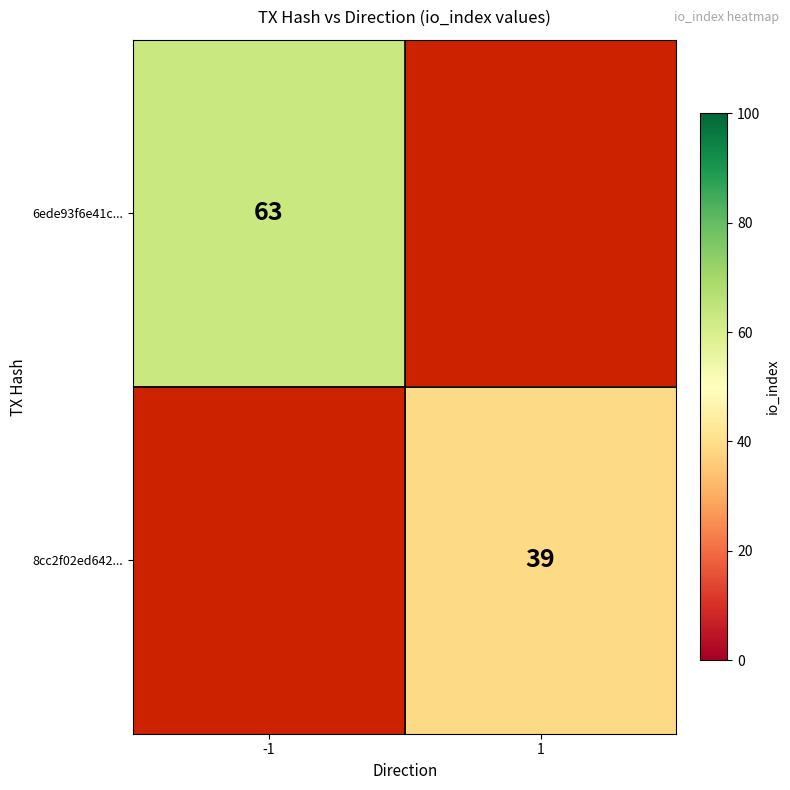

The value of 8cc2f02ed642... at 1 is 55.1. True or false?

False